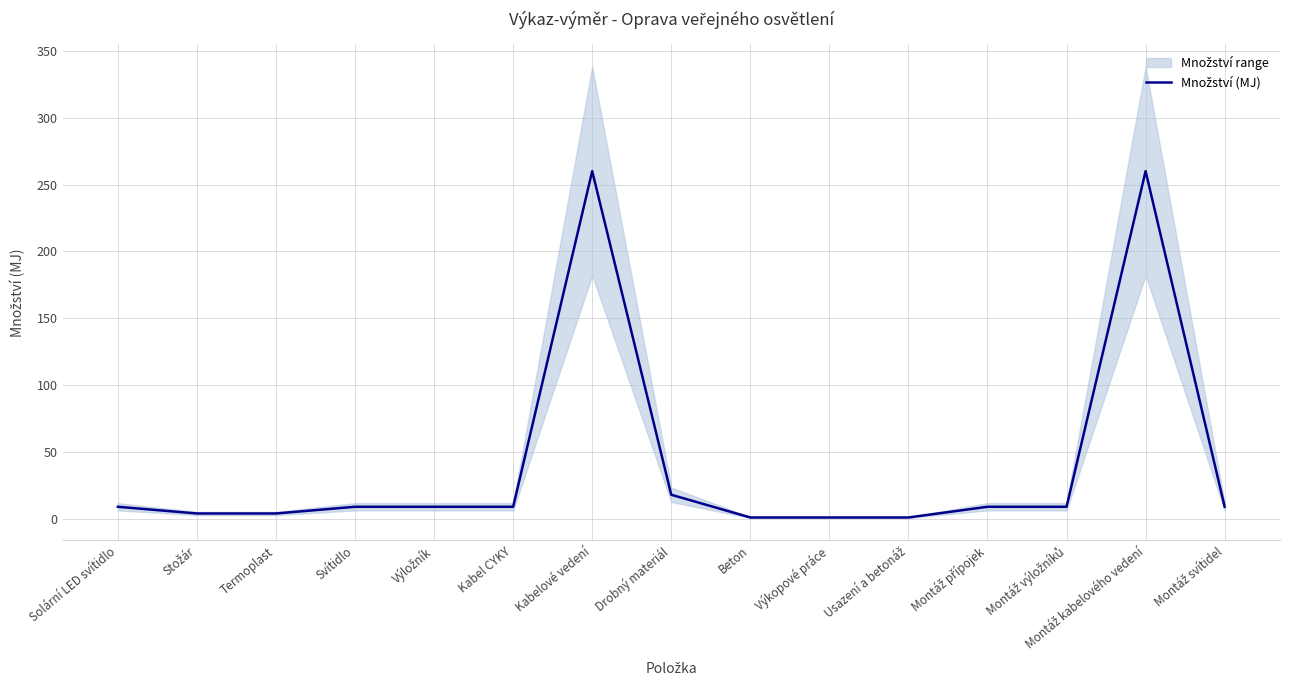

Rank the categories by value from lowest to highest.

Beton, Výkopové práce, Usazení a betonáž, Stožár, Termoplast, Solární LED svítidlo, Svítidlo, Výložník, Kabel CYKY, Montáž přípojek, Montáž výložníků, Montáž svítidel, Drobný materiál, Kabelové vedení, Montáž kabelového vedení